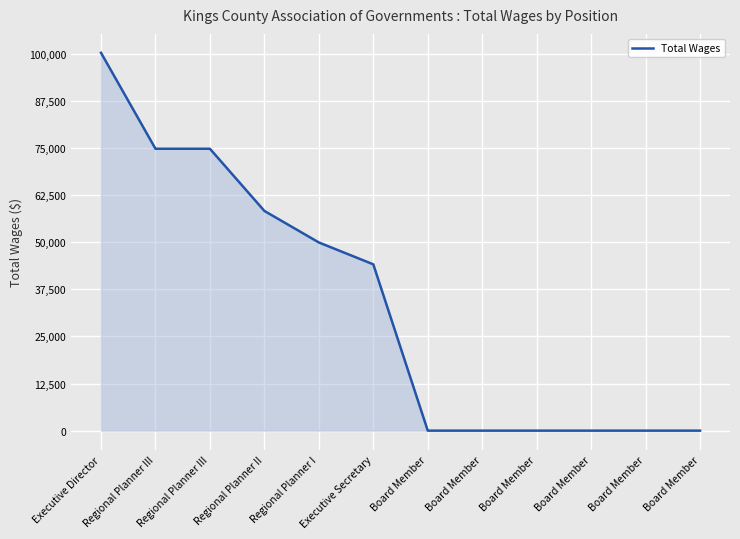

Does the chart display data point markers on the line(s)?

No